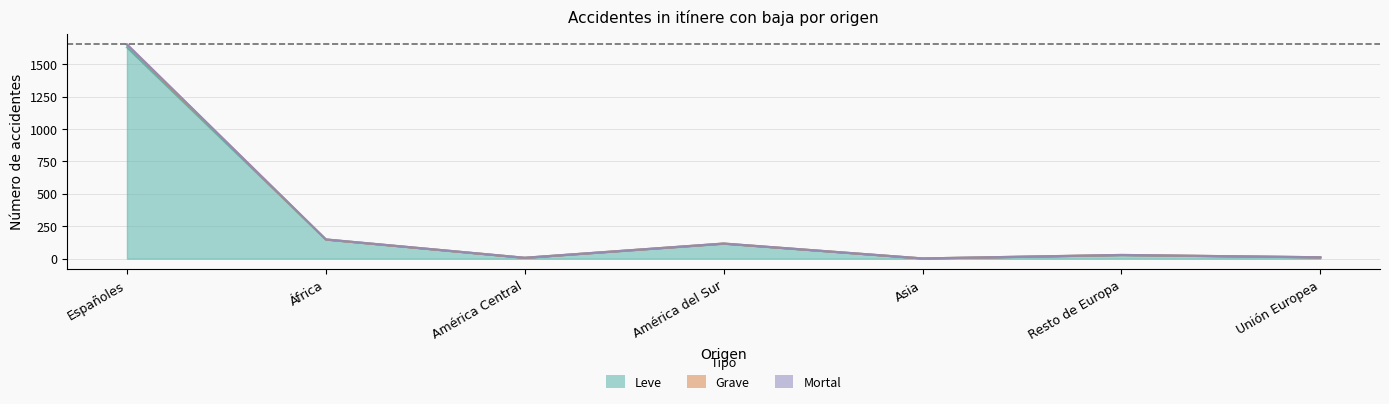

What is the total value across all series at Asia?

6